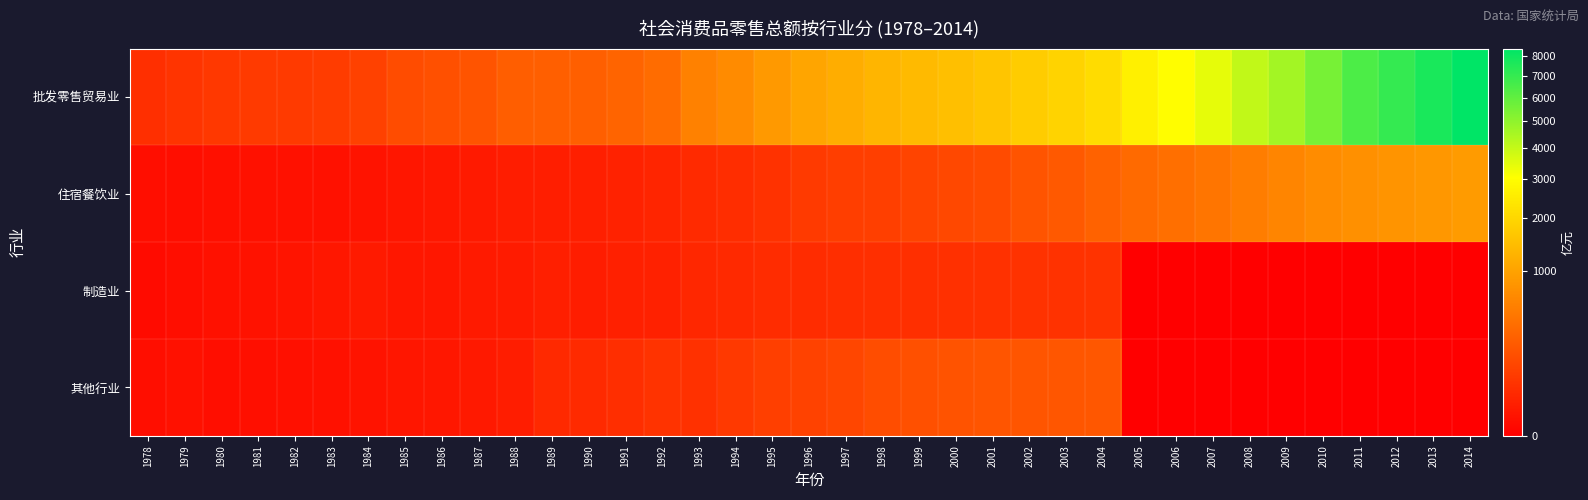

Reading left to right, what are all the values shown in this chart?

批发零售贸易业: 1978=47.5	1979=59.0	1980=70.3	1981=77.5	1982=77.3	1983=84.9	1984=103.3	1985=150.0	1986=170.1	1987=193.5	1988=255.0	1989=265.9	1990=265.7	1991=300.3	1992=362.0	1993=559.6	1994=684.8	1995=864.0	1996=1032.8	1997=1173.9	1998=1298.4	1999=1391.1	2000=1493.1	2001=1619.1	2002=1756.8	2003=1920.2	2004=2108.6	2005=2637.3	2006=2987.5	2007=3428.4	2008=4051.5	2009=4610.8	2010=5494.7	2011=6446.6	2012=7039.2	2013=7715.0	2014=8414.8
住宿餐饮业: 1978=2.4	1979=2.8	1980=3.4	1981=3.7	1982=3.8	1983=4.3	1984=4.9	1985=7.6	1986=9.5	1987=11.1	1988=14.5	1989=15.7	1990=17.1	1991=20.9	1992=25.9	1993=35.5	1994=42.7	1995=52.6	1996=78.5	1997=93.5	1998=96.6	1999=114.9	2000=134.1	2001=148.9	2002=193.7	2003=225.8	2004=279.4	2005=342.2	2006=387.7	2007=444.9	2008=525.7	2009=602.4	2010=691.9	2011=739.2	2012=801.2	2013=842.0	2014=888.7
制造业: 1978=1.6	1979=2.5	1980=4.2	1981=4.6	1982=5.4	1983=7.7	1984=10.6	1985=8.4	1986=8.8	1987=10.5	1988=11.9	1989=16.8	1990=15.2	1991=17.7	1992=20.2	1993=29.2	1994=32.8	1995=38.0	1996=39.8	1997=44.4	1998=45.4	1999=47.2	2000=49.2	2001=50.8	2002=52.7	2003=53.9	2004=56.3	2005=0.0	2006=0.0	2007=0.0	2008=0.0	2009=0.0	2010=0.0	2011=0.0	2012=0.0	2013=0.0	2014=0.0
其他行业: 1978=2.5	1979=3.9	1980=2.5	1981=2.9	1982=3.3	1983=3.8	1984=5.0	1985=7.4	1986=8.4	1987=10.2	1988=14.5	1989=33.0	1990=36.0	1991=43.2	1992=56.6	1993=51.6	1994=74.5	1995=96.3	1996=106.9	1997=123.6	1998=152.9	1999=169.1	2000=188.9	2001=197.6	2002=200.8	2003=204.6	2004=212.6	2005=0.0	2006=0.0	2007=0.0	2008=0.0	2009=0.0	2010=0.0	2011=0.0	2012=0.0	2013=0.0	2014=0.0